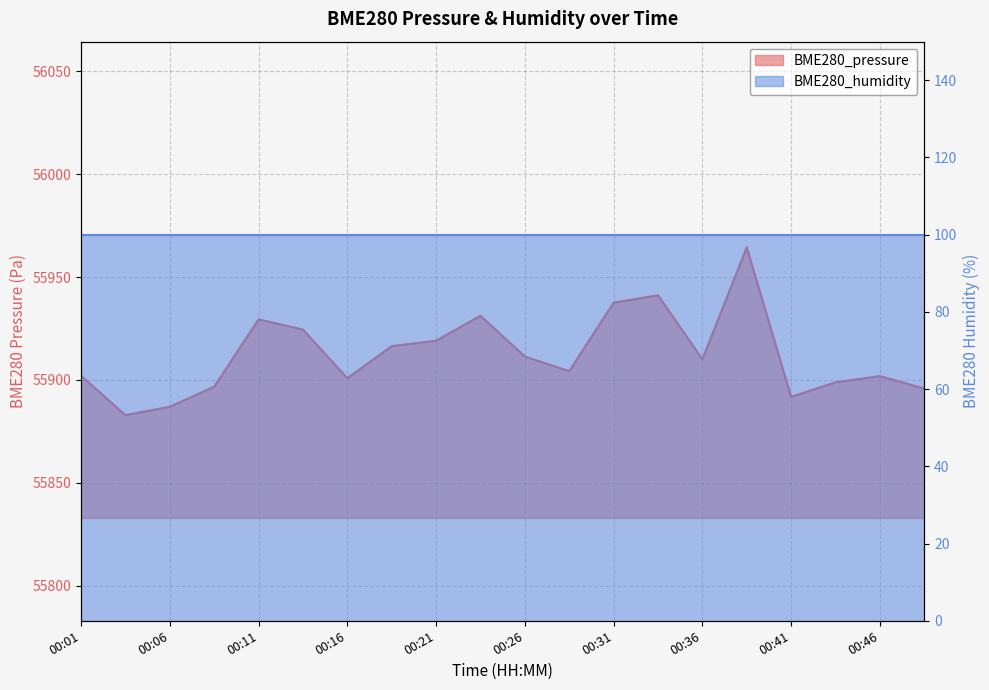

List the labels in order of value, smallest first.

00:04, 00:06, 00:41, 00:49, 00:09, 00:44, 00:16, 00:46, 00:01, 00:29, 00:36, 00:26, 00:19, 00:21, 00:14, 00:11, 00:24, 00:31, 00:34, 00:39